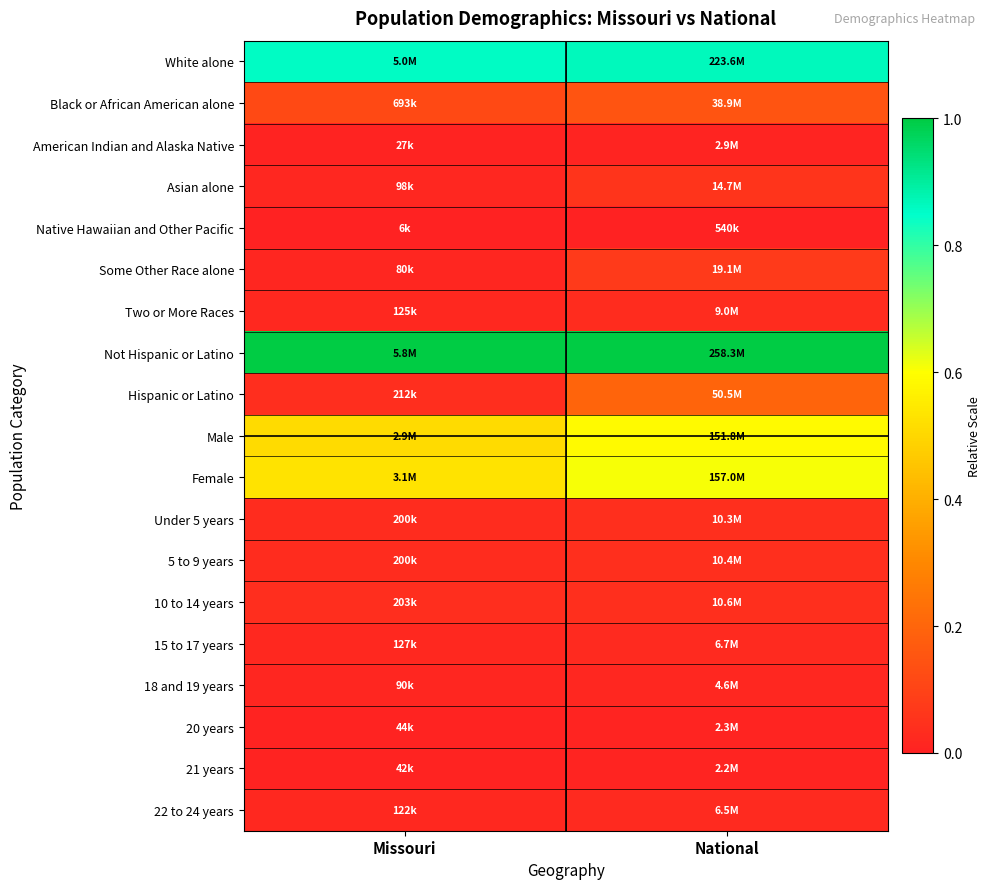

How many categories are shown in the chart?

2